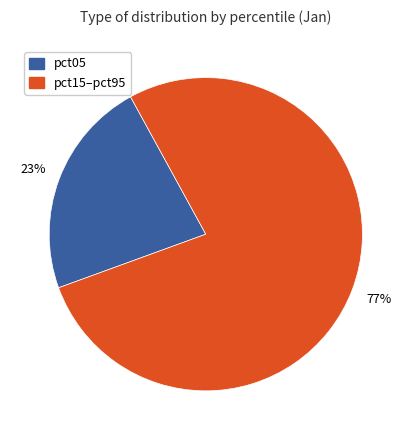

To the nearest percent, what is the average slice percentage?

50%